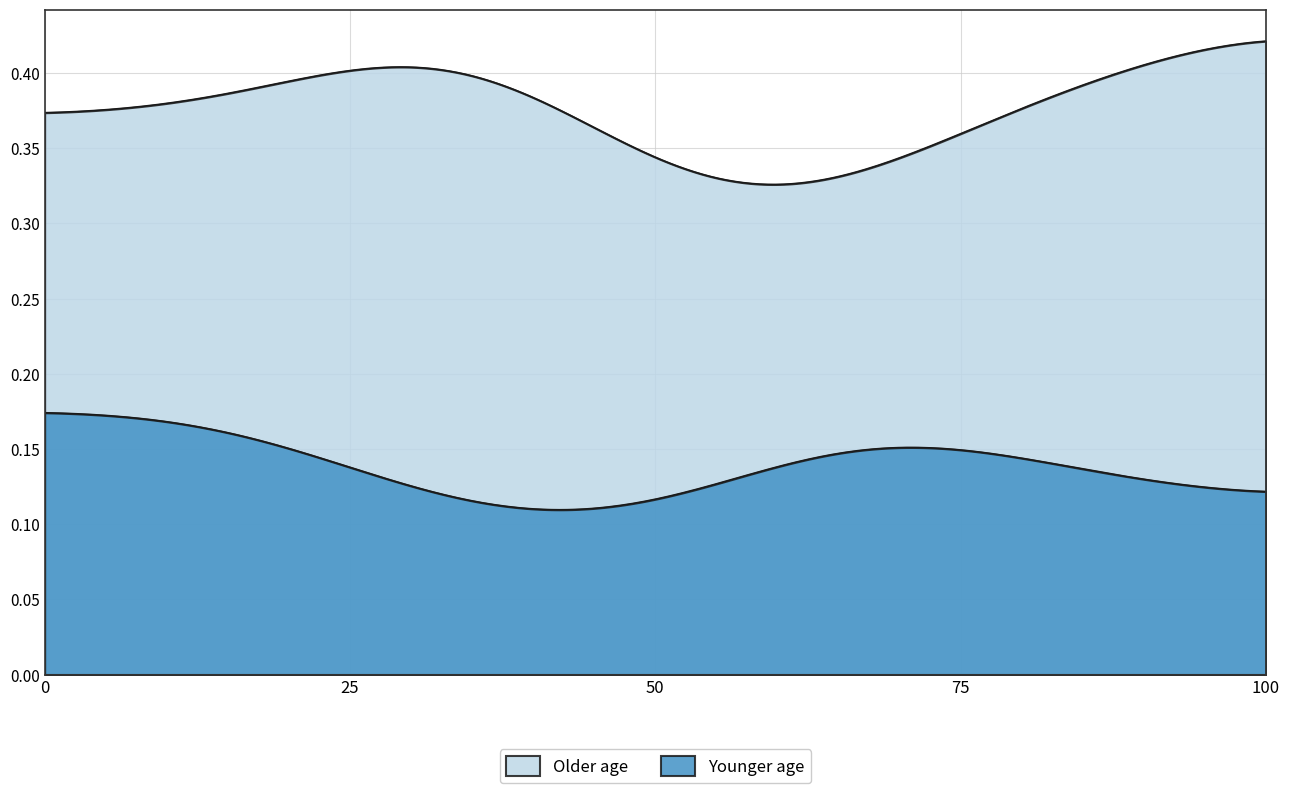

True or false: 年少人口割合 has more than 1 points higher than both neighbors.

True